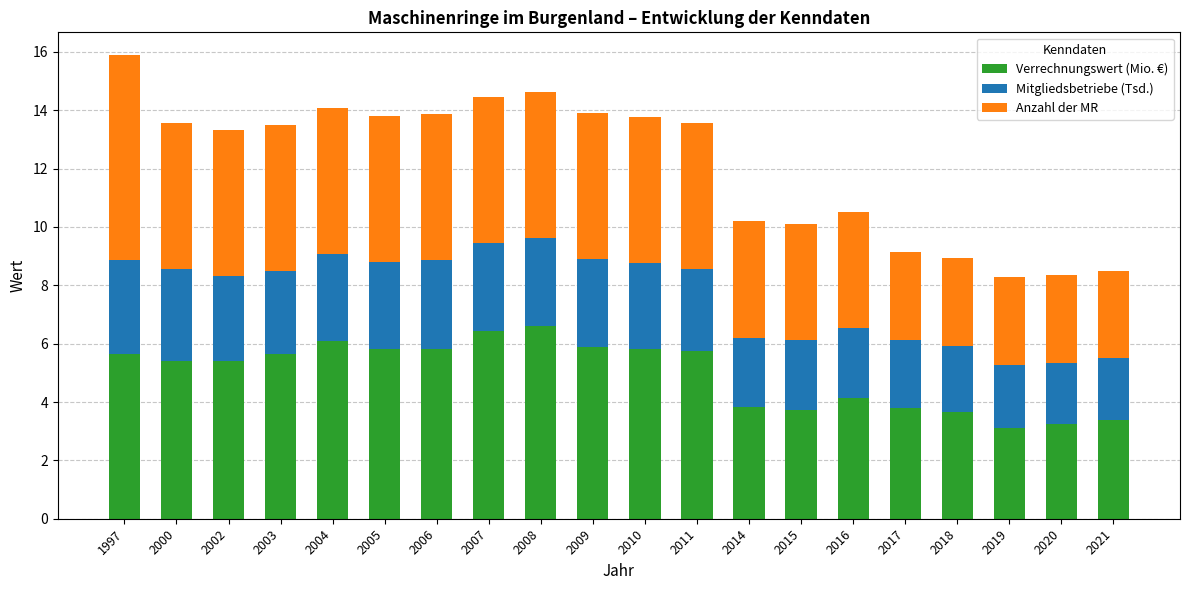

At which category is the sum across all series the highest?

1997